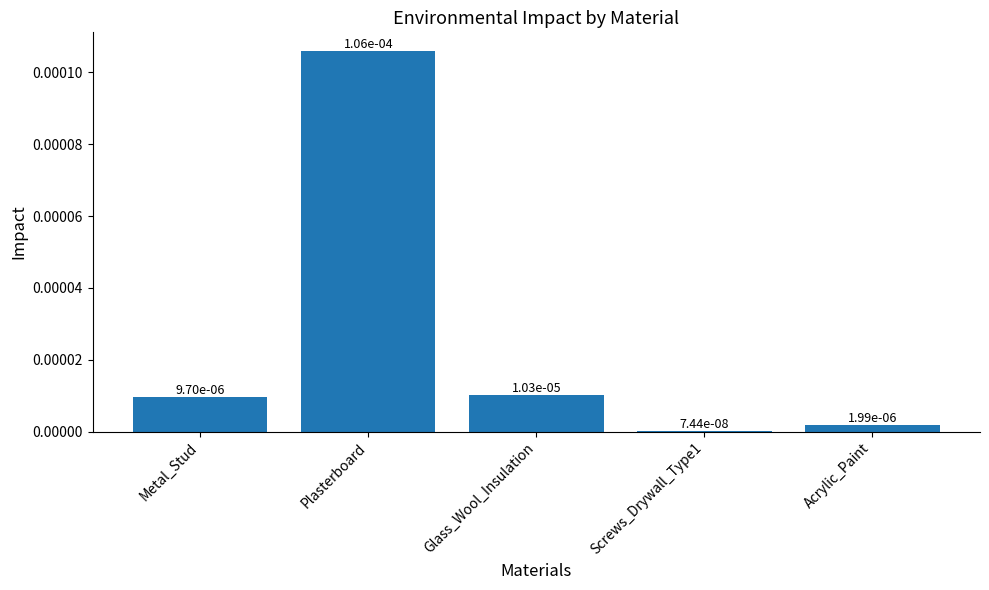

What position from the left is Plasterboard?

2